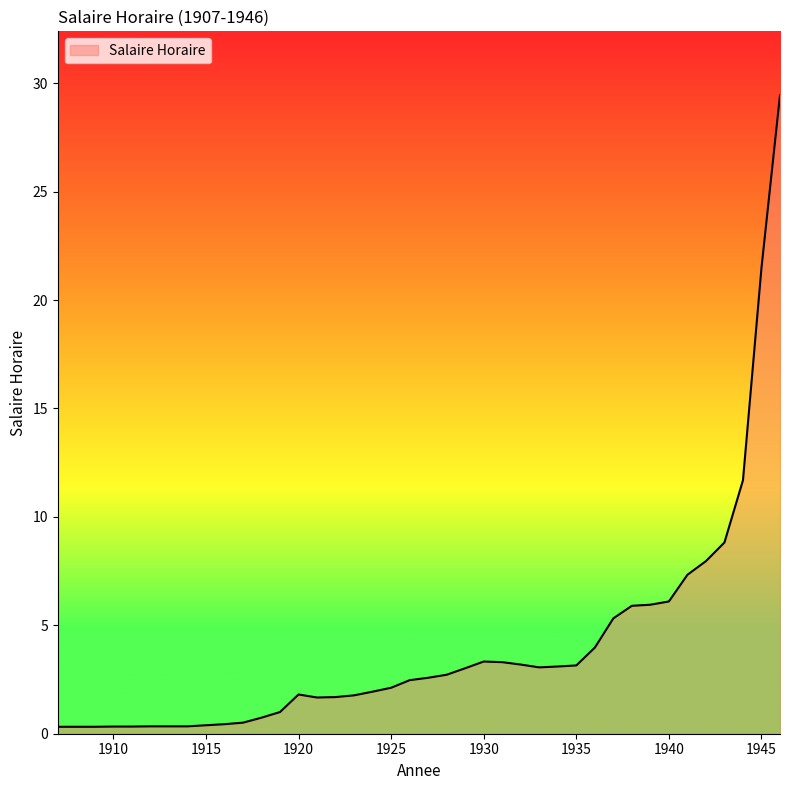

What is the difference between the maximum and minimum values?

29.1